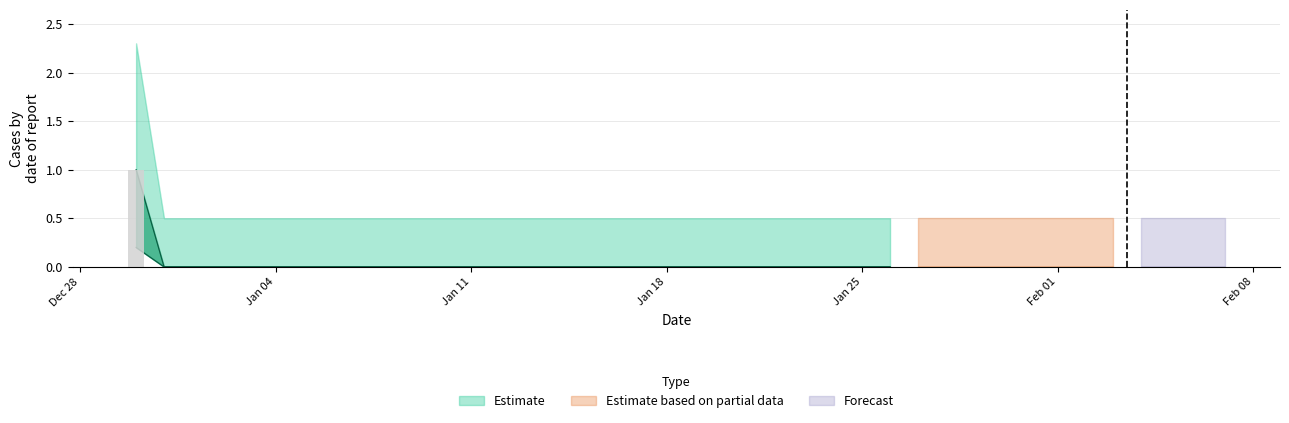

What position from the left is 2021-01-31?

33